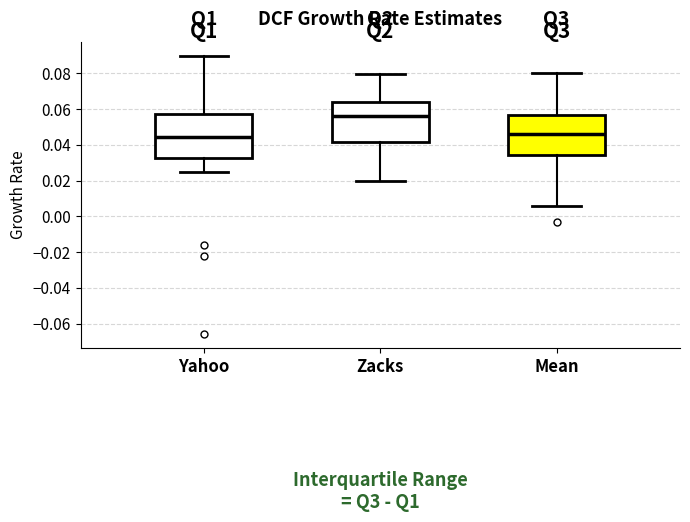

Reading left to right, transcribe this box plot: for each box, give where its median line is, the range the box spans, and where its two whiskers end, as read against the y-axis. The values are not printed on the chart, so give them approximately, as read against the axis.

Yahoo: median 0.044, box 0.032 to 0.058, whiskers 0.026 to 0.090
Zacks: median 0.056, box 0.042 to 0.064, whiskers 0.020 to 0.080
Mean: median 0.046, box 0.034 to 0.056, whiskers 0.006 to 0.080